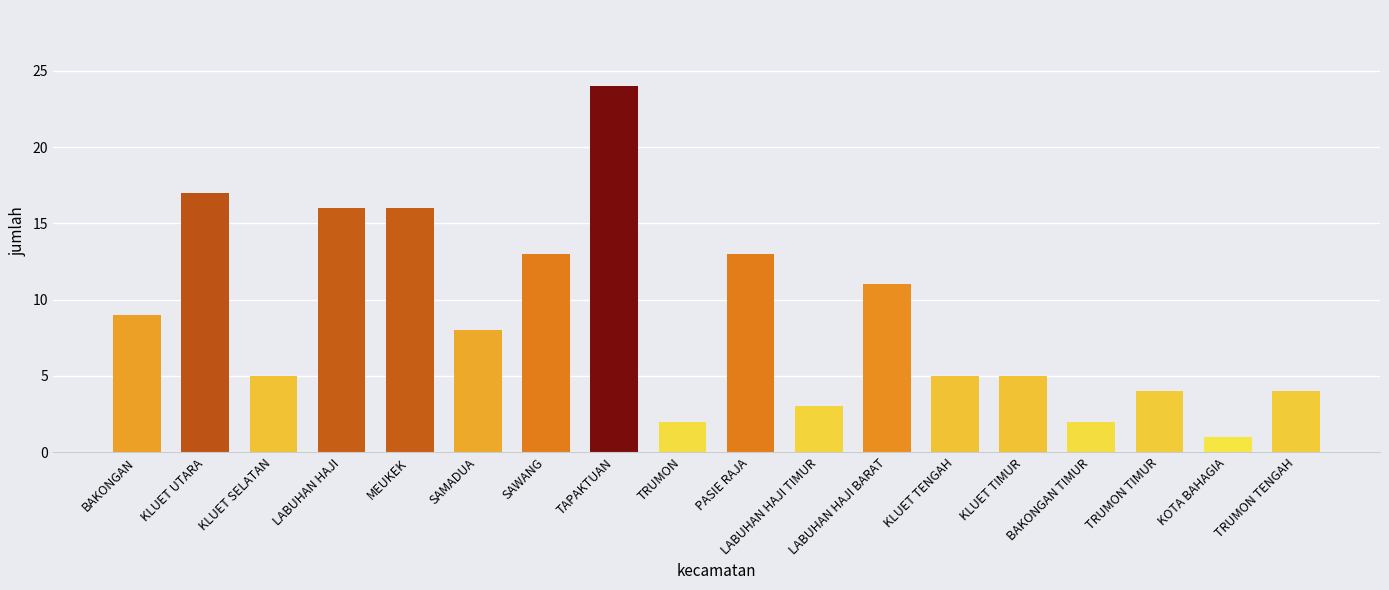

Count the number of categories in the chart.

18